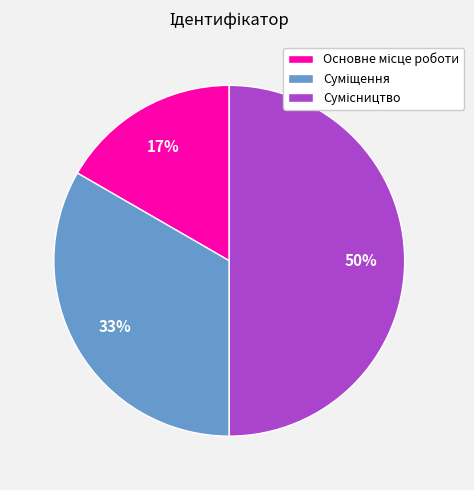

To the nearest percent, what is the difference between the largest and smallest slice percentages?

33%